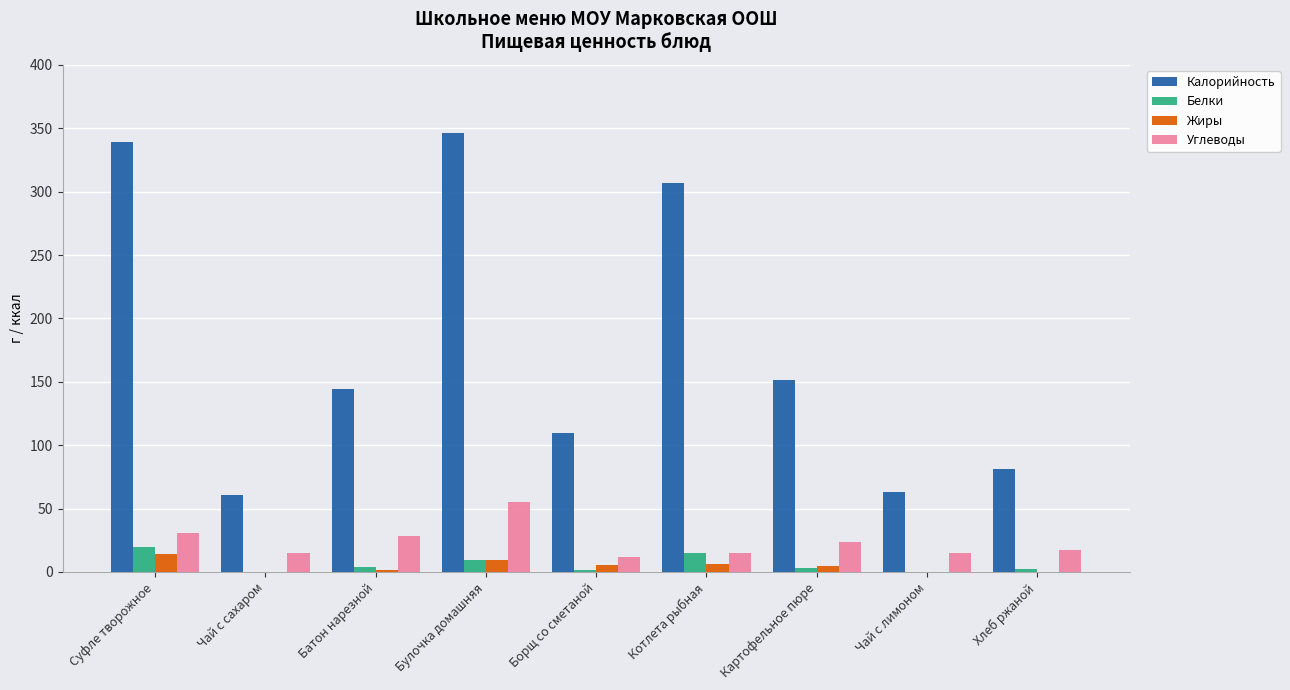

What is the sum of all Калорийность values?

1602.3